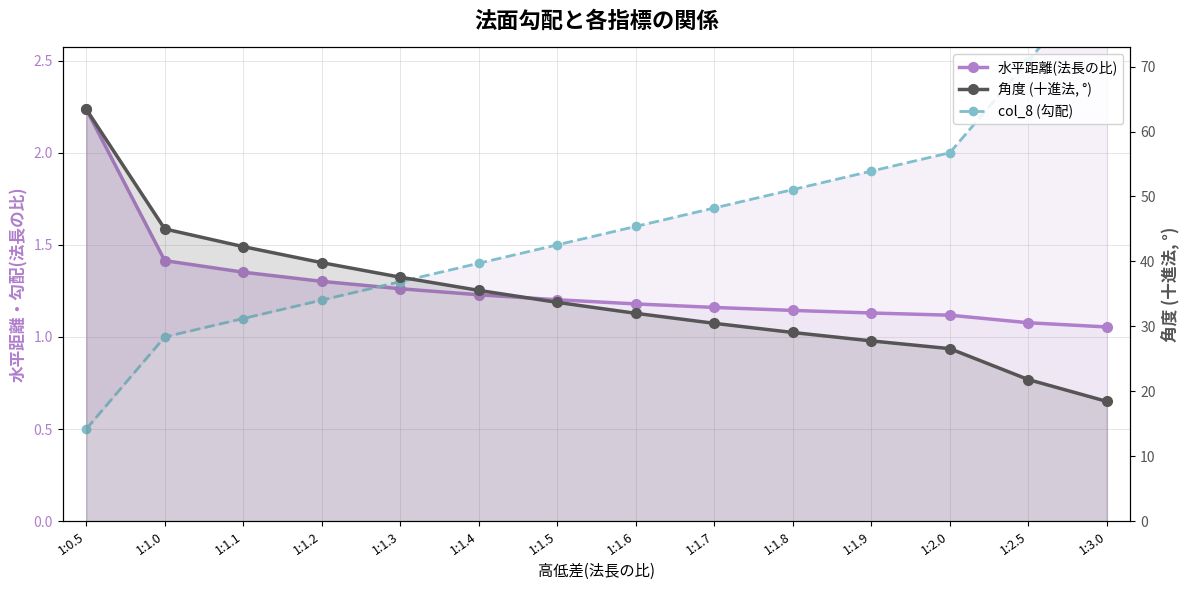

Reading right to left, list all the values displayed in this chart.

水平距離(法長の比): 1:3.0=1.1	1:2.5=1.1	1:2.0=1.1	1:1.9=1.1	1:1.8=1.1	1:1.7=1.2	1:1.6=1.2	1:1.5=1.2	1:1.4=1.2	1:1.3=1.3	1:1.2=1.3	1:1.1=1.4	1:1.0=1.4	1:0.5=2.2
col_8 (勾配): 1:3.0=3.0	1:2.5=2.5	1:2.0=2.0	1:1.9=1.9	1:1.8=1.8	1:1.7=1.7	1:1.6=1.6	1:1.5=1.5	1:1.4=1.4	1:1.3=1.3	1:1.2=1.2	1:1.1=1.1	1:1.0=1.0	1:0.5=0.5
角度 (十進法, °): 1:3.0=18.4	1:2.5=21.8	1:2.0=26.6	1:1.9=27.8	1:1.8=29.1	1:1.7=30.5	1:1.6=32.0	1:1.5=33.7	1:1.4=35.5	1:1.3=37.6	1:1.2=39.8	1:1.1=42.3	1:1.0=45.0	1:0.5=63.4